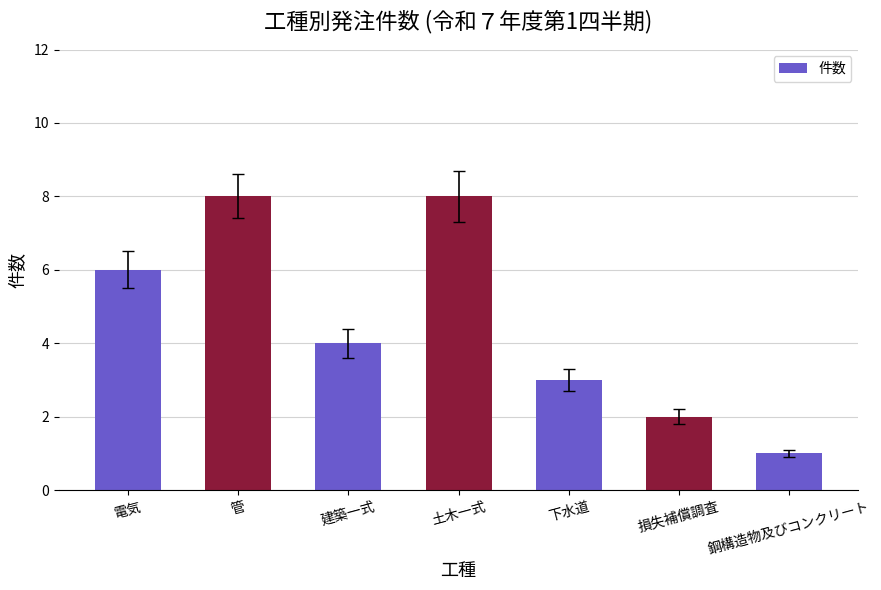

Reading left to right, extract all data points from this chart.

6	8	4	8	3	2	1